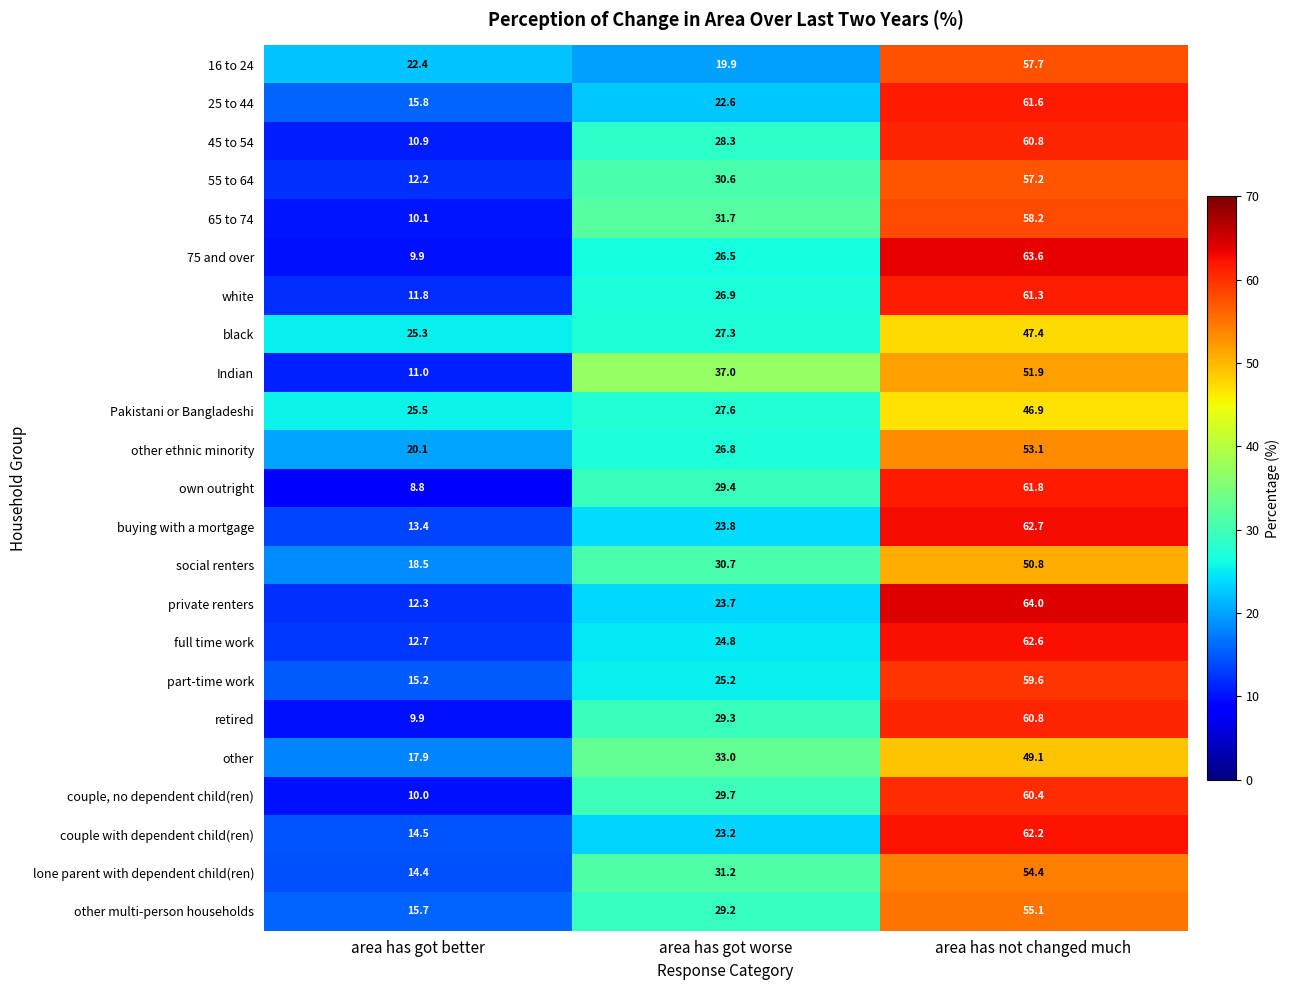

What is the difference between the highest and lowest values at area has got better?

16.7